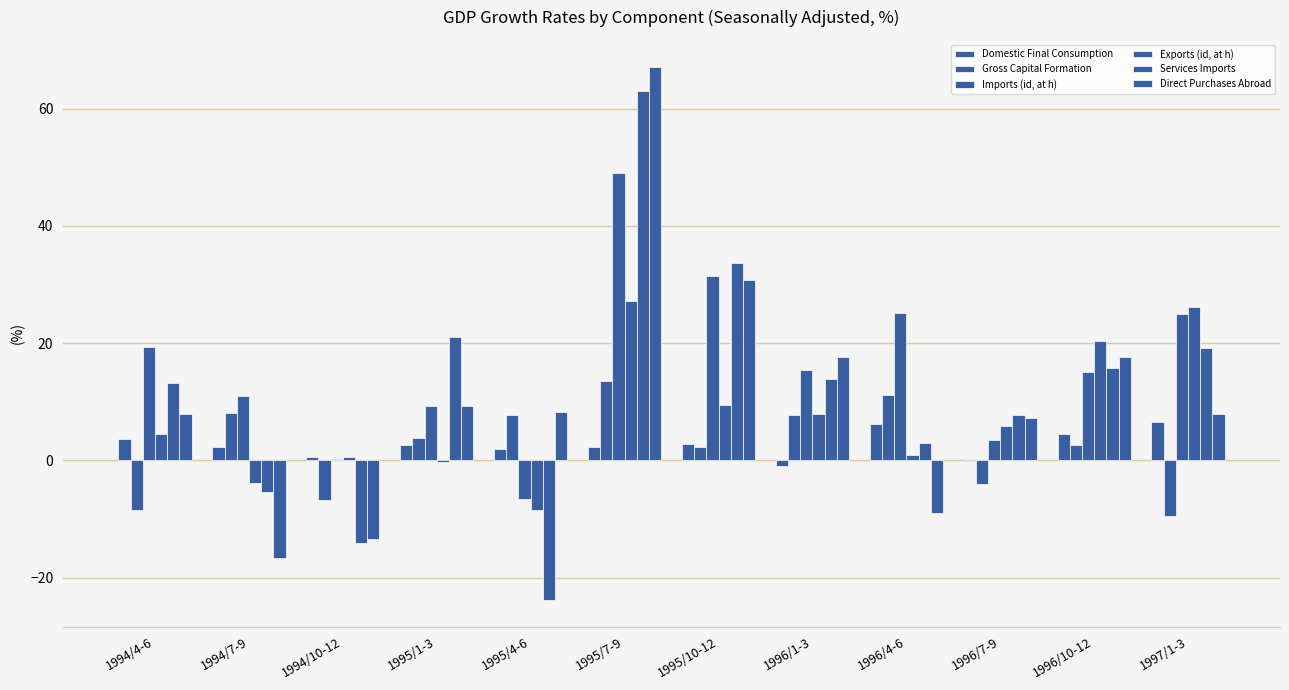

Where does the Services Imports series first go above 13?

1994/4-6